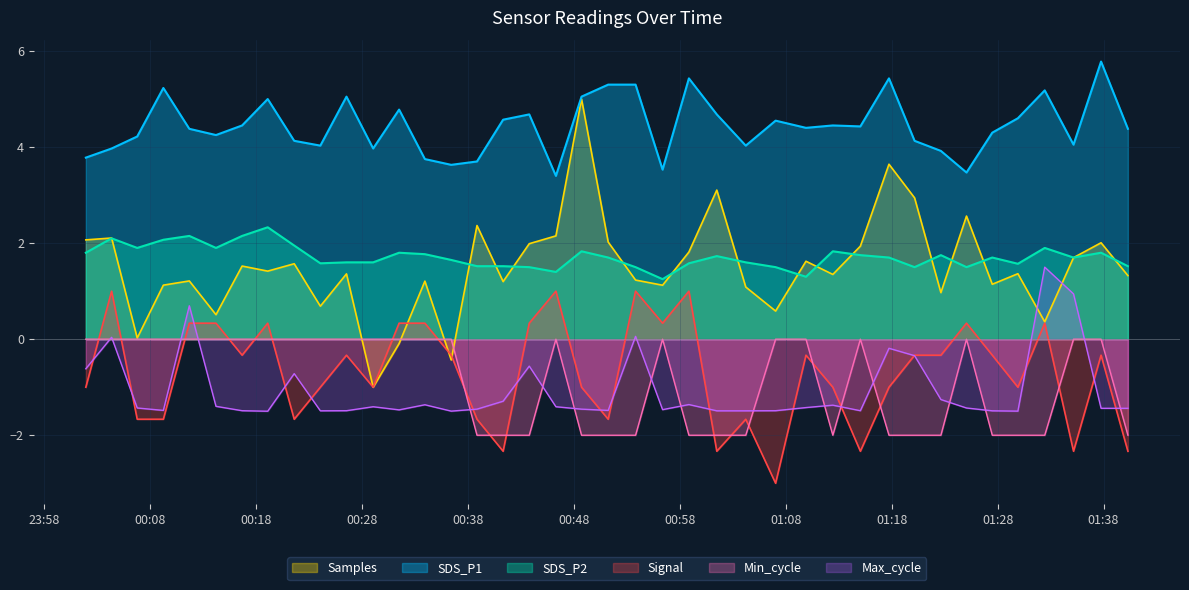

Rank the series by their maximum value, from highest to lowest.

SDS_P1, Samples, SDS_P2, Max_cycle, Signal, Min_cycle